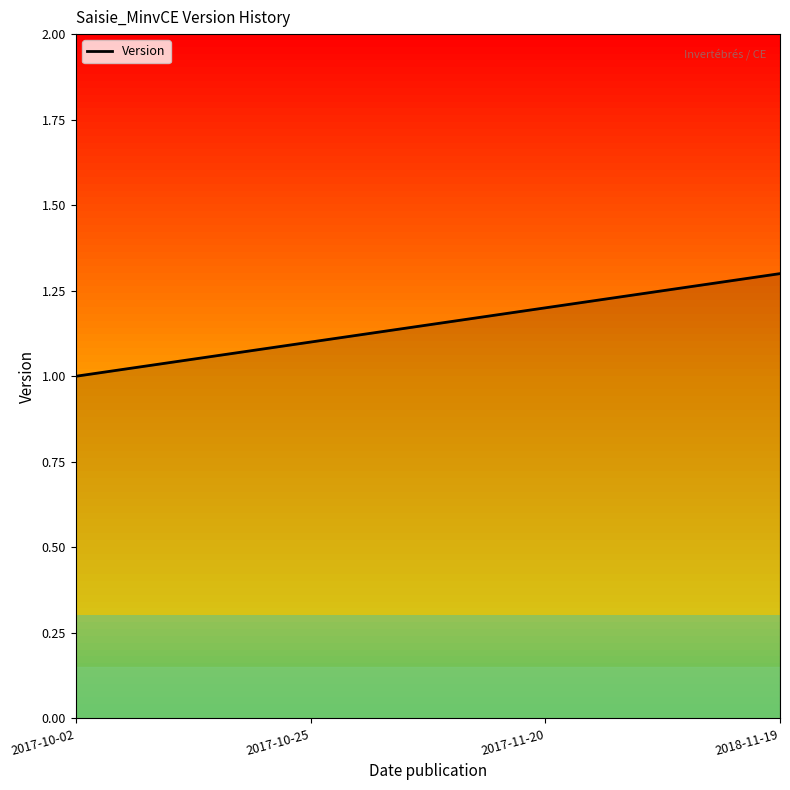

What is the ratio of the value at 2018-11-19 to the value at 2017-11-20?

1.1